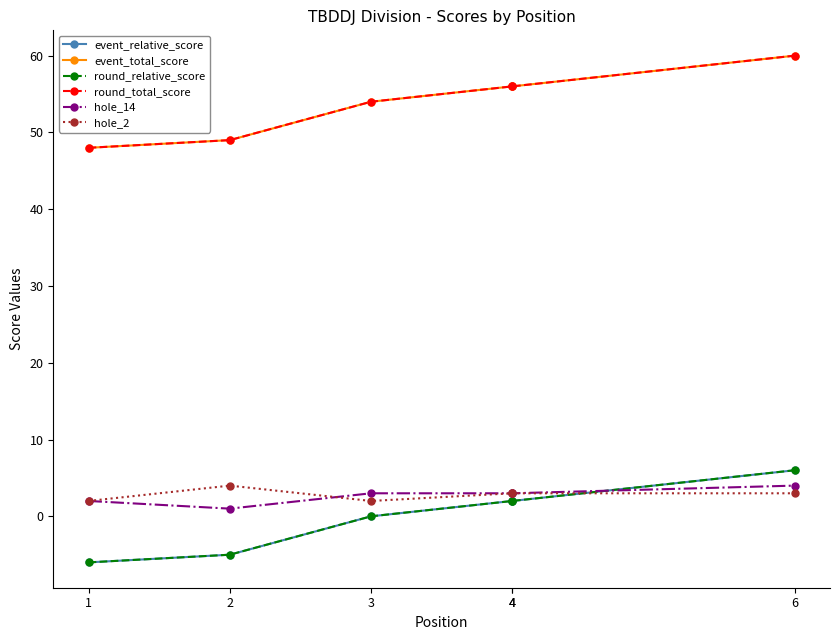

Does the chart have visible grid lines?

No